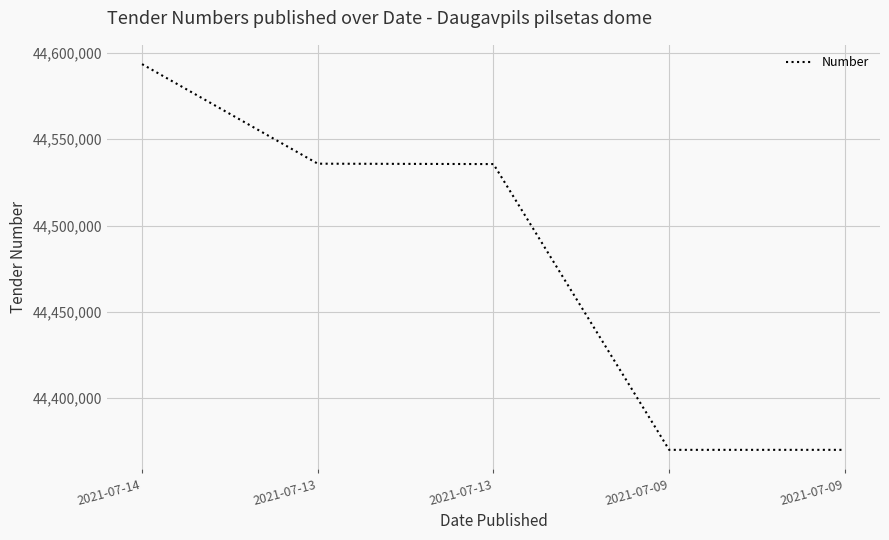

Is it true that the value at 2021-07-13 is 44535596?

True